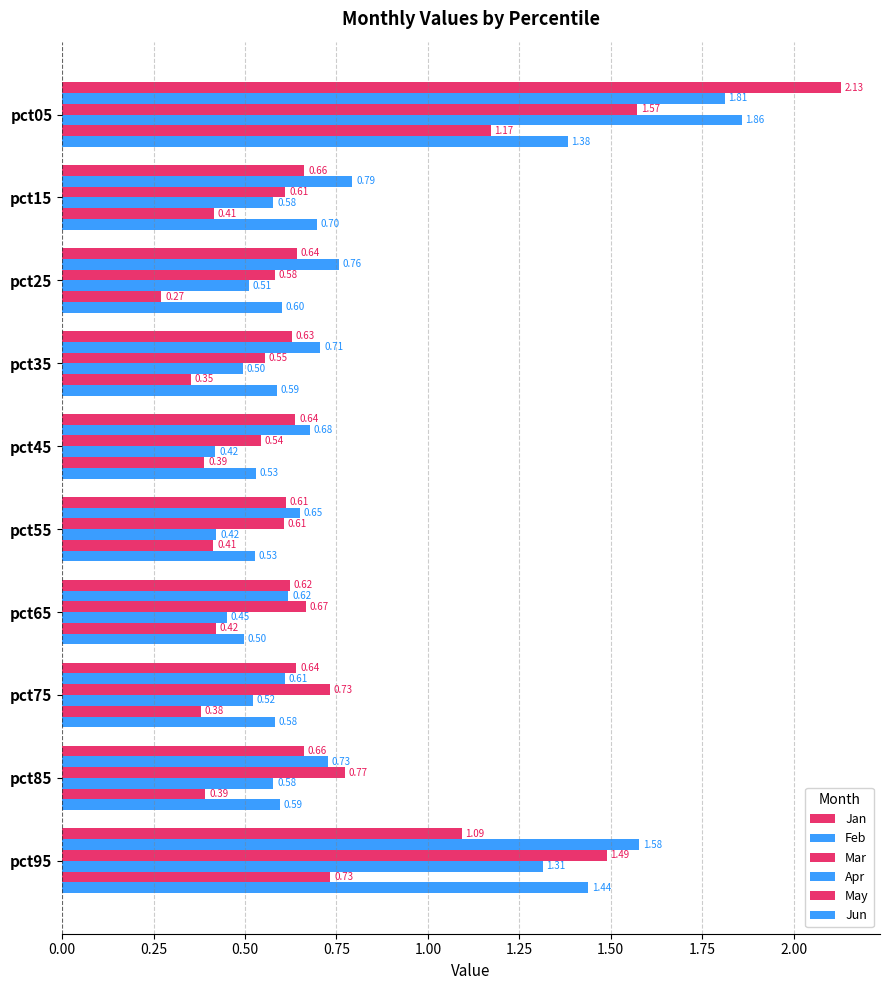

Reading left to right, list all the values displayed in this chart.

Jan: 2.1	0.7	0.6	0.6	0.6	0.6	0.6	0.6	0.7	1.1
Feb: 1.8	0.8	0.8	0.7	0.7	0.7	0.6	0.6	0.7	1.6
Mar: 1.6	0.6	0.6	0.6	0.5	0.6	0.7	0.7	0.8	1.5
Apr: 1.9	0.6	0.5	0.5	0.4	0.4	0.4	0.5	0.6	1.3
May: 1.2	0.4	0.3	0.4	0.4	0.4	0.4	0.4	0.4	0.7
Jun: 1.4	0.7	0.6	0.6	0.5	0.5	0.5	0.6	0.6	1.4